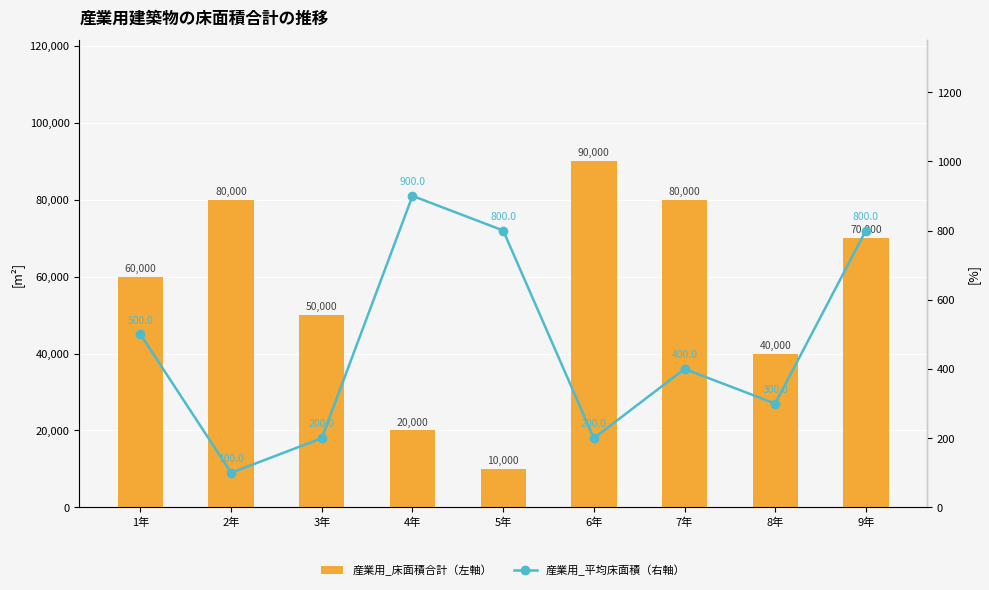

Which category has the lowest value in the 産業用_床面積合計（左軸） series?

5年